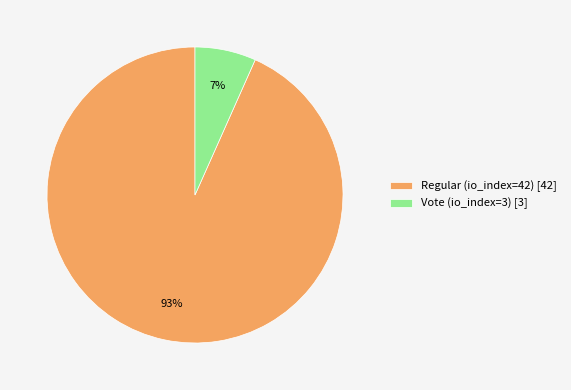

Between Vote (io_index=3) and Regular (io_index=42), which is larger?

Regular (io_index=42)